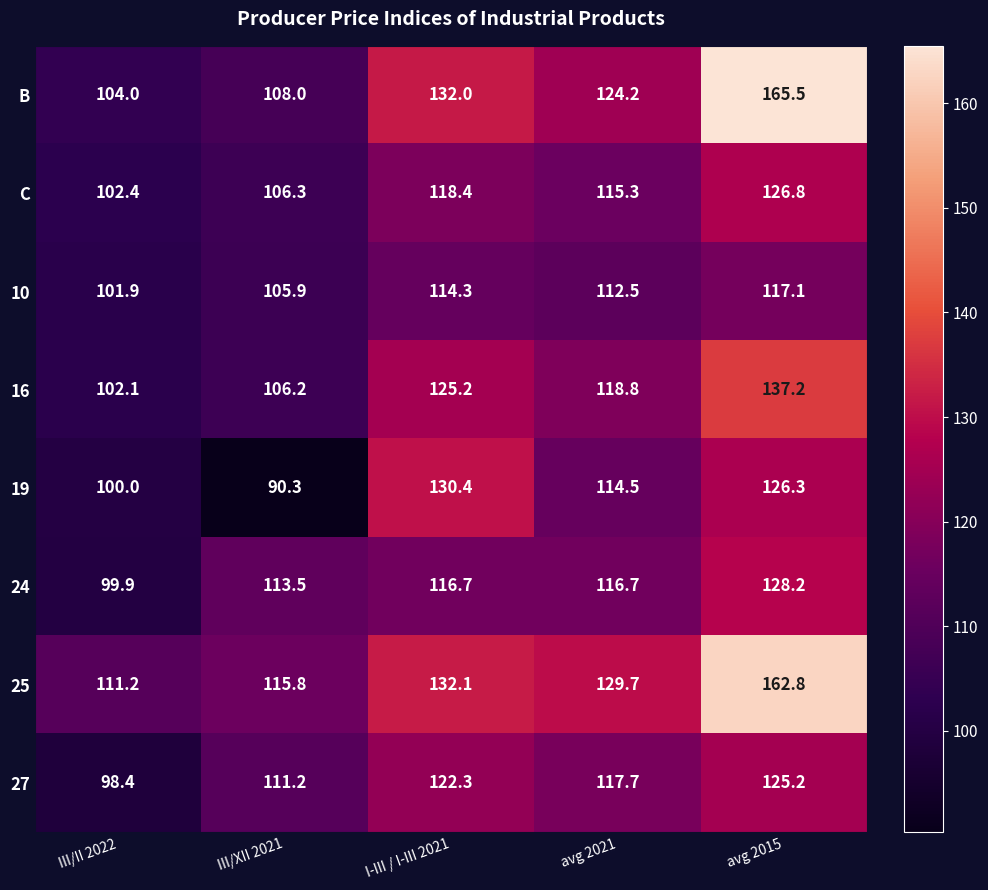

What is the maximum value for 16?

137.2